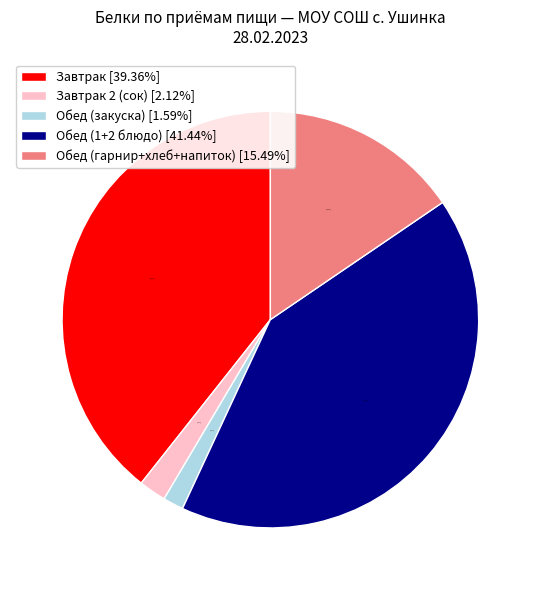

Which slice is the smallest?

Обед (закуска) [1.59%]